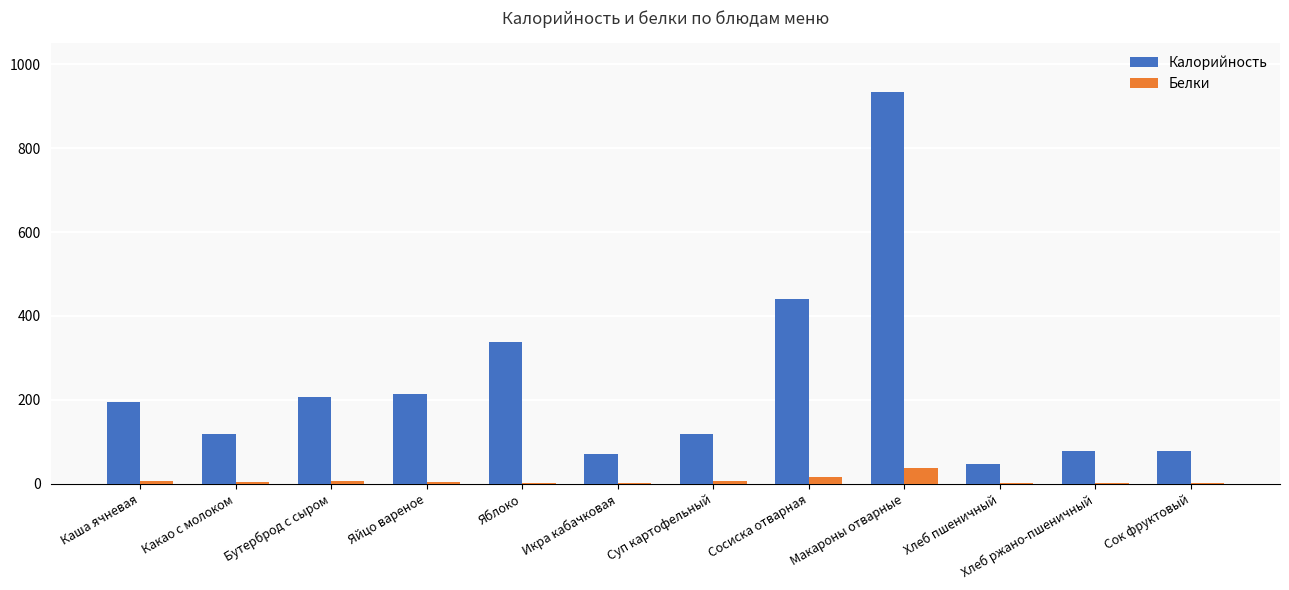

Is the value of Белки at Яблоко greater than the value of Калорийность at Сок фруктовый?

No